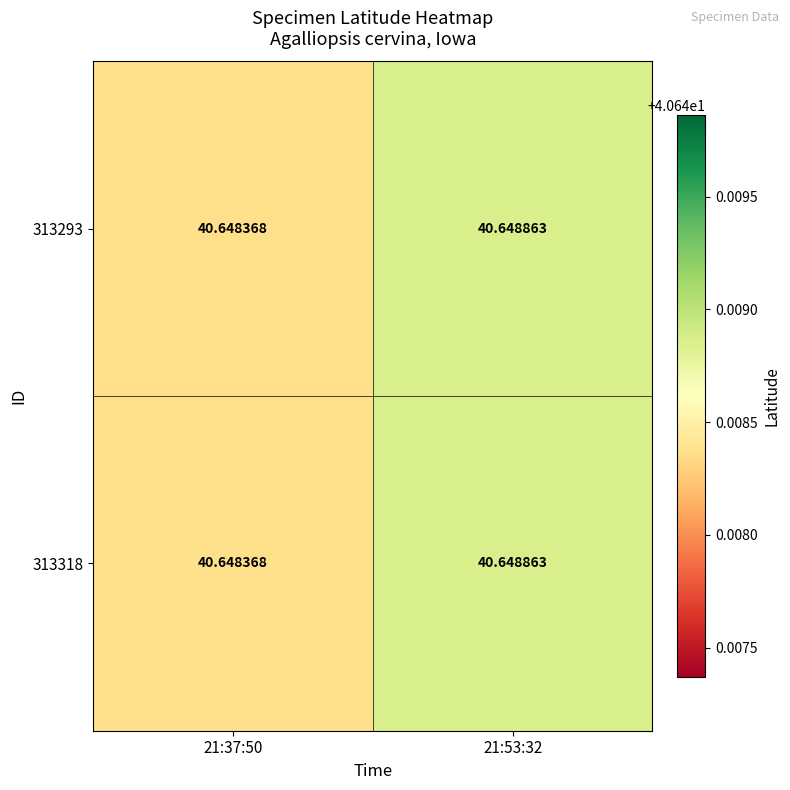

How many distinct data groups are displayed?

2